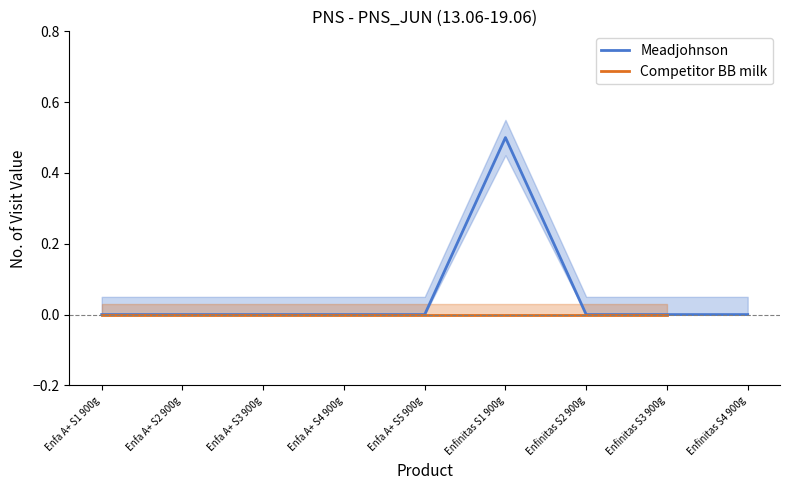

Which label corresponds to the largest value in the chart?

Enfinitas S1 900g